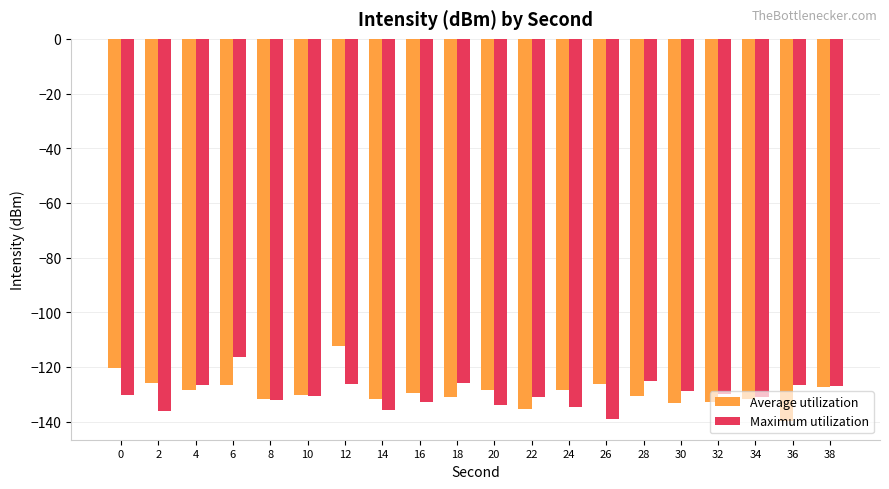

What are all the series names shown in the legend?

Average utilization, Maximum utilization